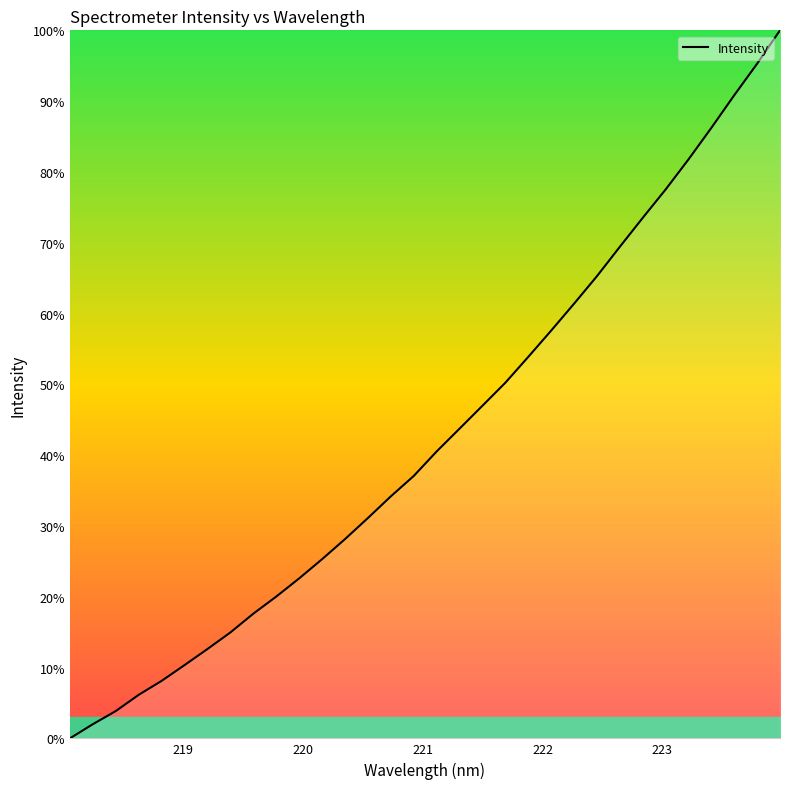

How many lines are shown in the chart?

1